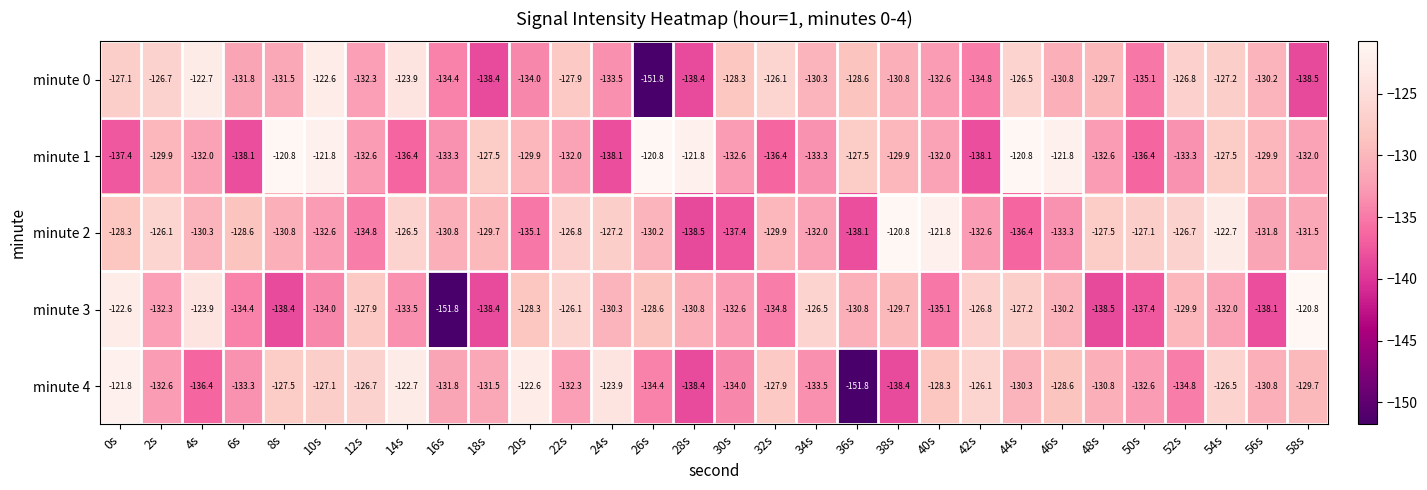

What is the difference between the maximum and minimum values in the minute 0 series?

29.2